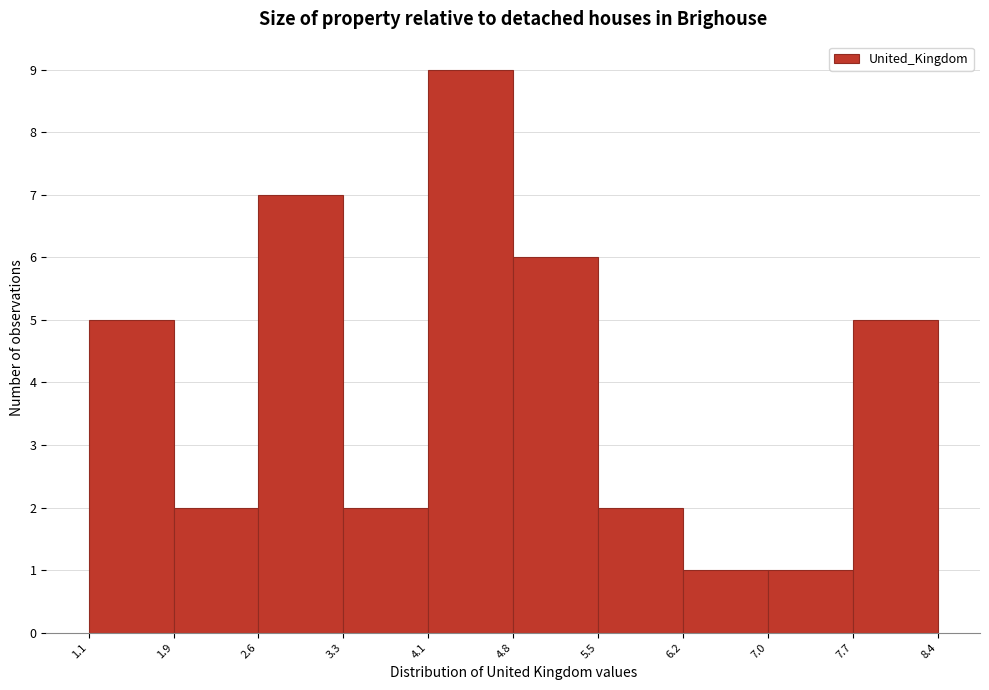

Over which range of the x-axis is the bar tallest?

4.1 to 4.8